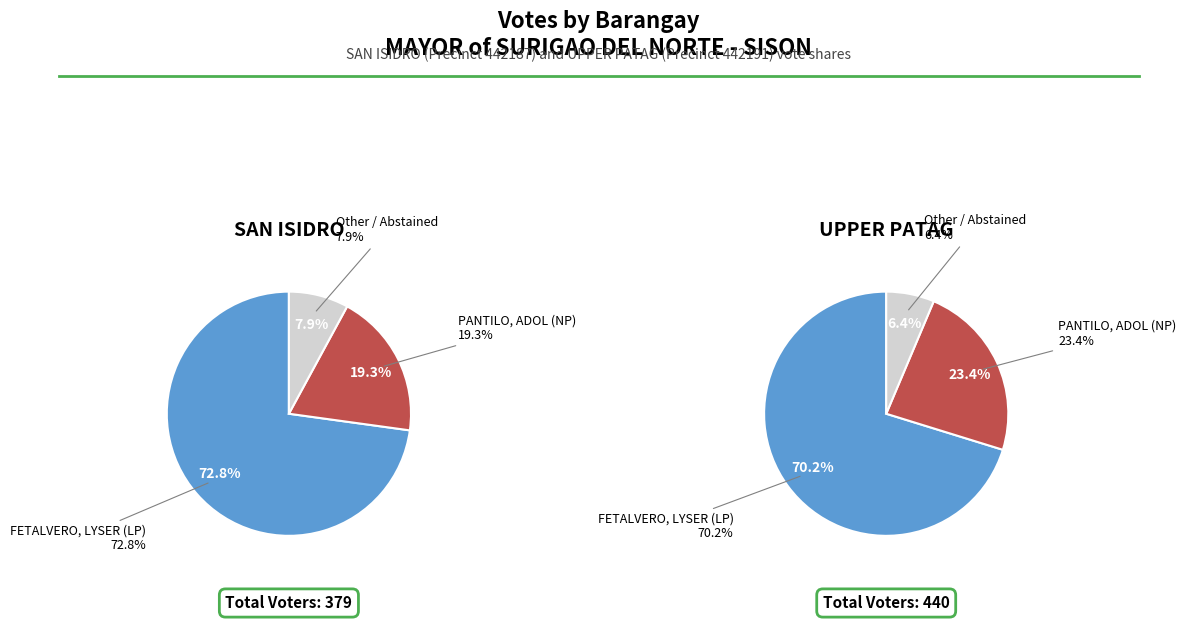

To the nearest percent, what is the difference between the UPPER PATAG and SAN ISIDRO slice percentages?

6%